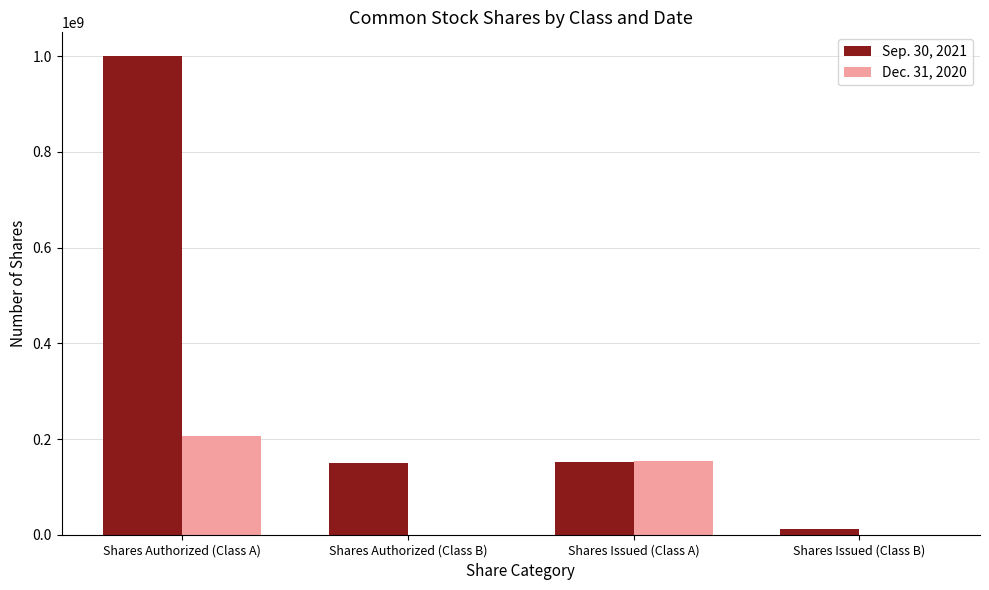

The Dec. 31, 2020 series shows 0 at Shares Authorized (Class B). True or false?

True